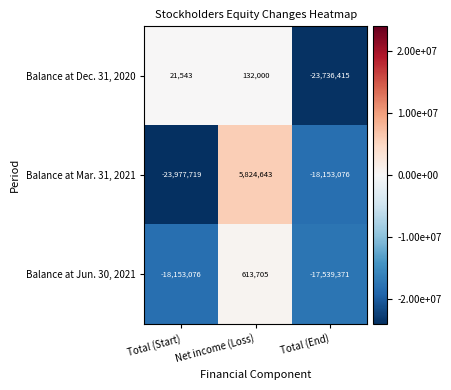

Read the Balance at Dec. 31, 2020 value at Total (End).

-23736415